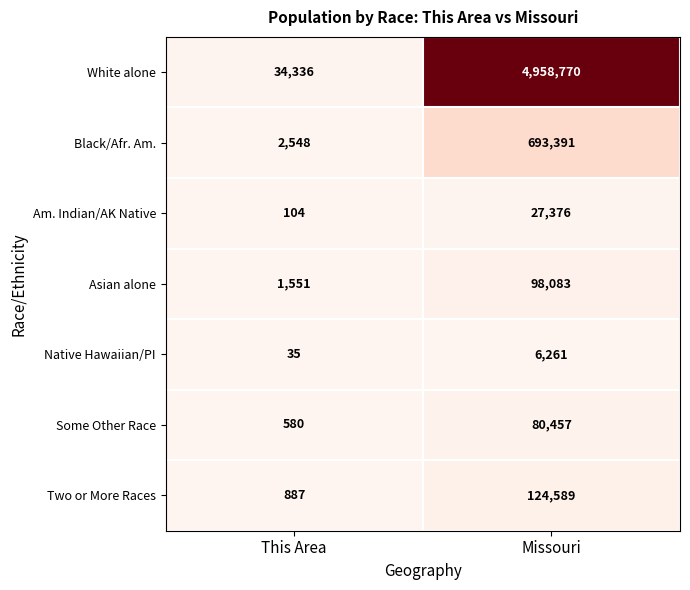

At Missouri, list the series in order from smallest to largest.

Native Hawaiian/PI, Am. Indian/AK Native, Some Other Race, Asian alone, Two or More Races, Black/Afr. Am., White alone